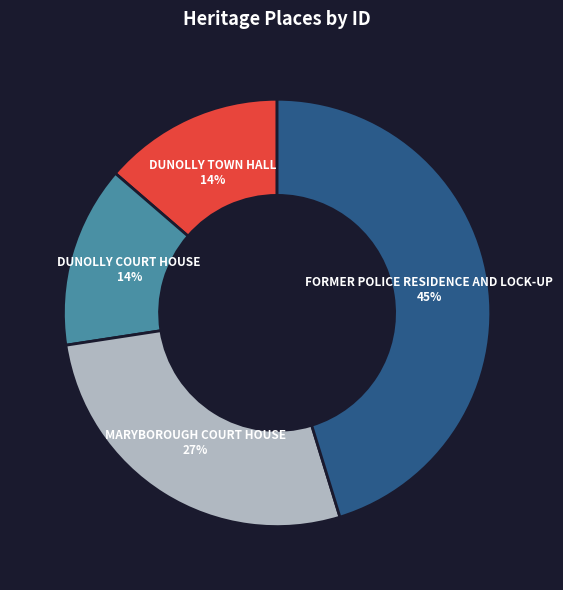

Do DUNOLLY TOWN HALL and MARYBOROUGH COURT HOUSE together represent more than half of the pie?

No